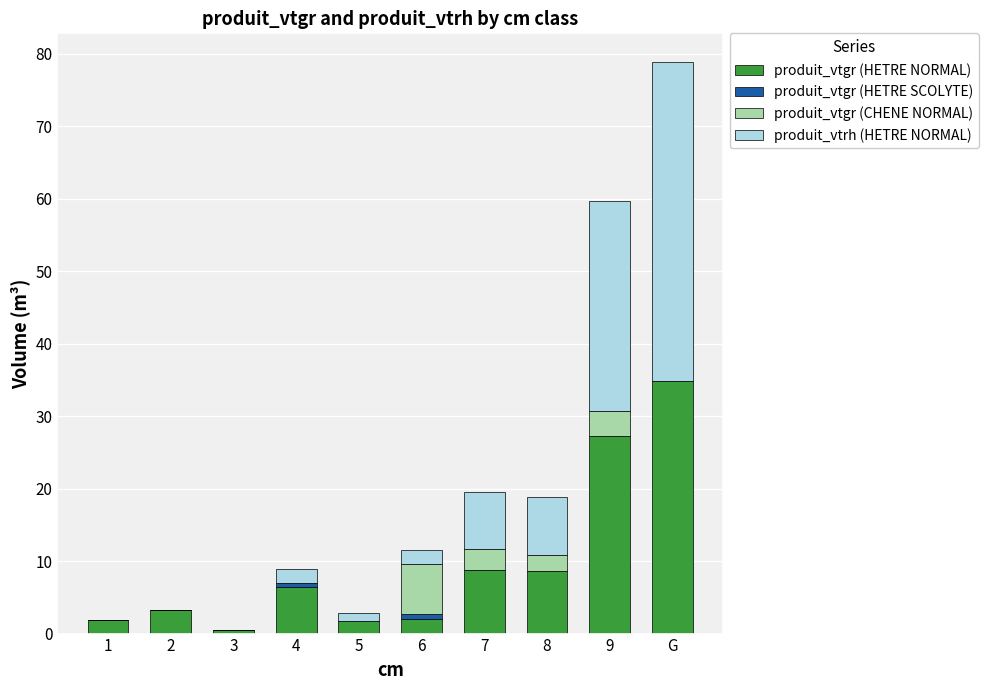

Does the chart contain stacked bars?

Yes